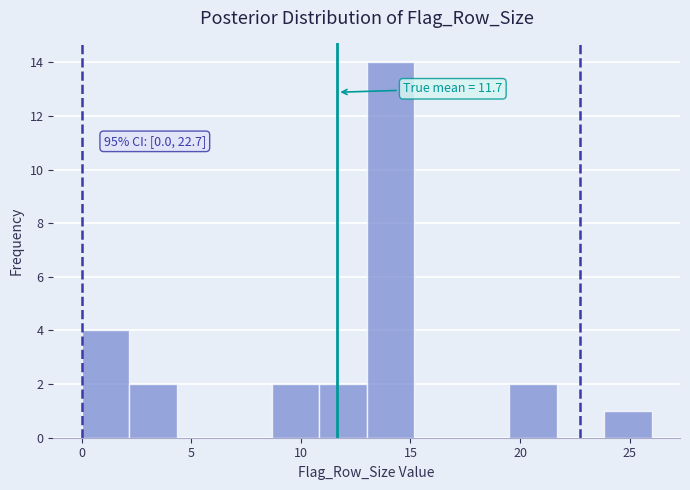

Which range on the x-axis has the tallest bar?

13.0 to 15.0